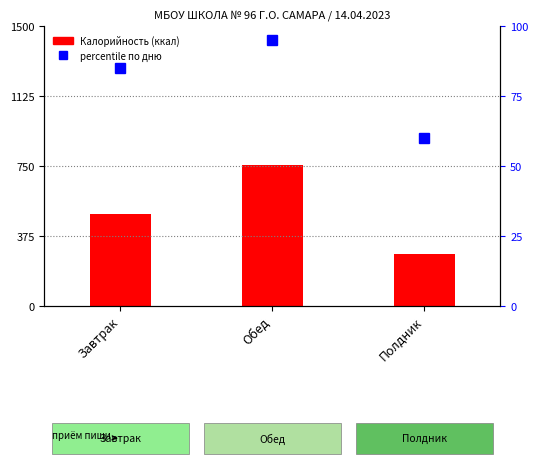

Is the value of Калорийность (ккал) at Полдник greater than the value of percentile rank within the sample at Полдник?

Yes